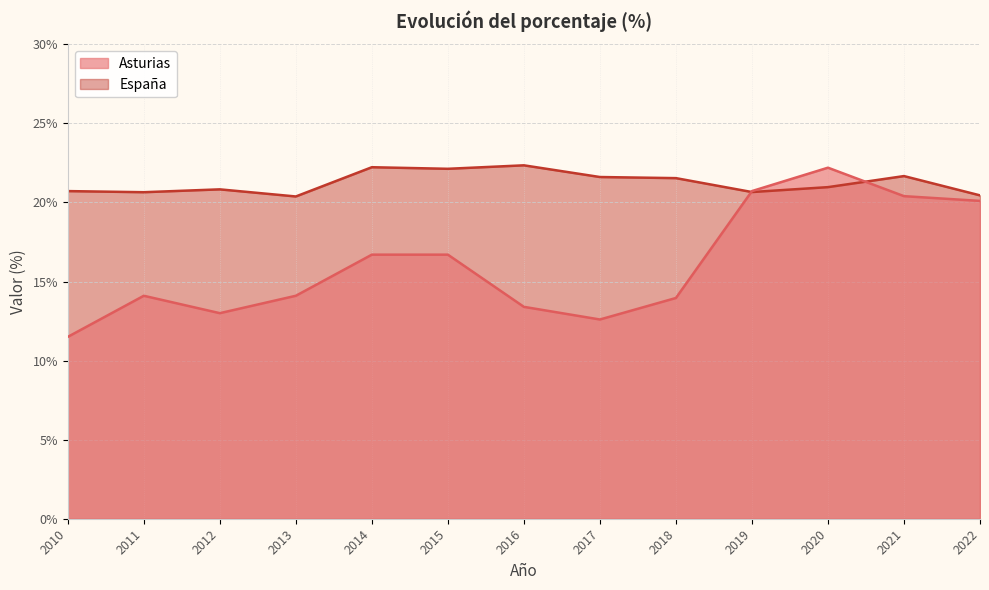

Rank the categories by Asturias value from lowest to highest.

2010, 2017, 2012, 2016, 2018, 2011, 2013, 2014, 2015, 2022, 2021, 2019, 2020